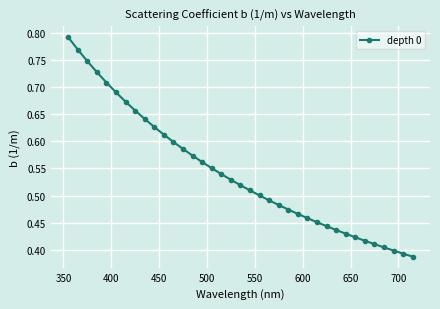

How many values are between 0 and 1?

37